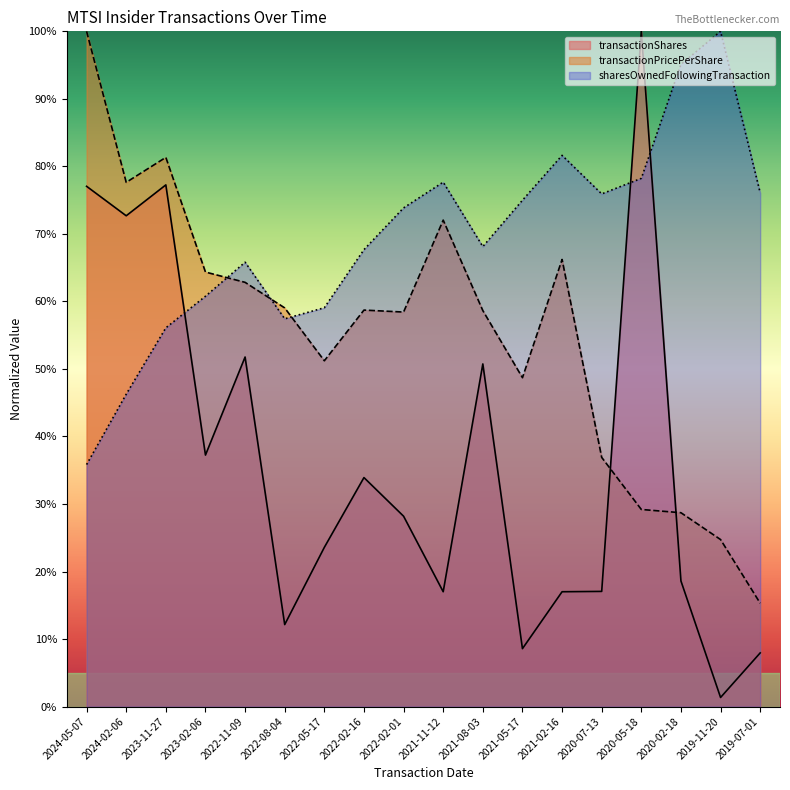

The value of transactionShares at 2021-11-12 is 17.0. True or false?

True